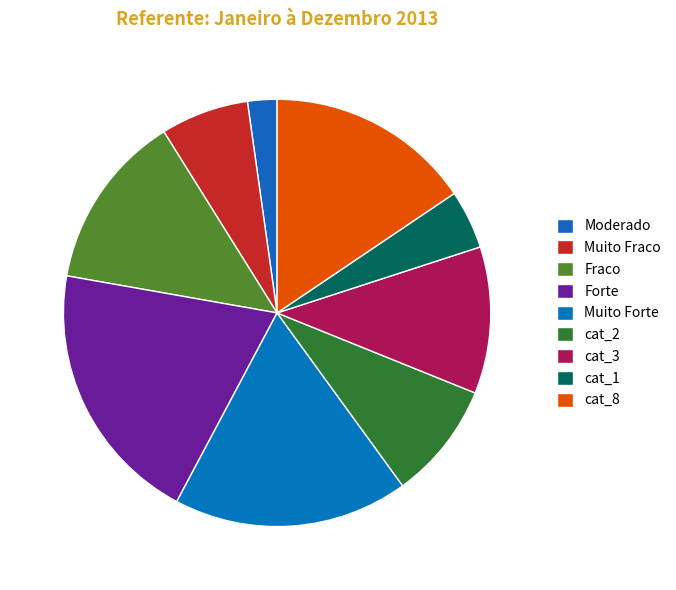

Which category has the biggest portion of the pie?

Forte